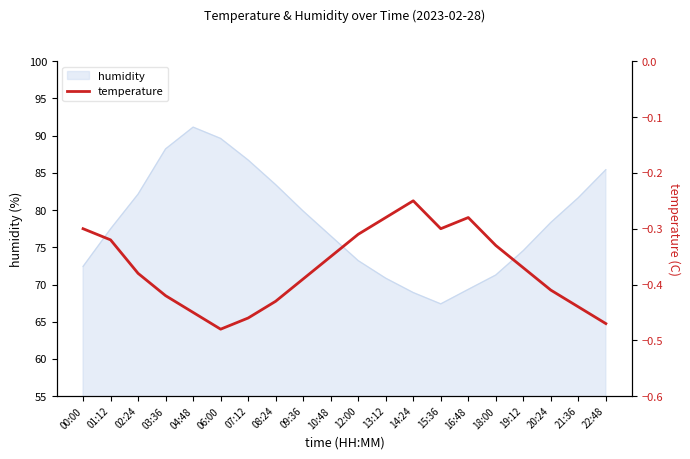

How many interior local peaks (higher than both neighbors) does the data have?

2